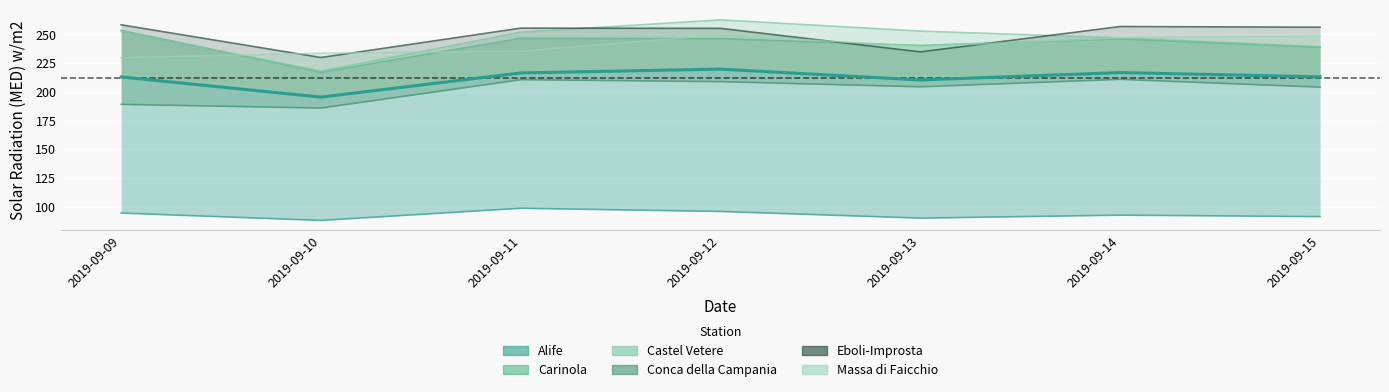

What are all the series names shown in the legend?

Alife, Carinola, Castel Vetere, Conca della Campania, Eboli-Improsta, Massa di Faicchio